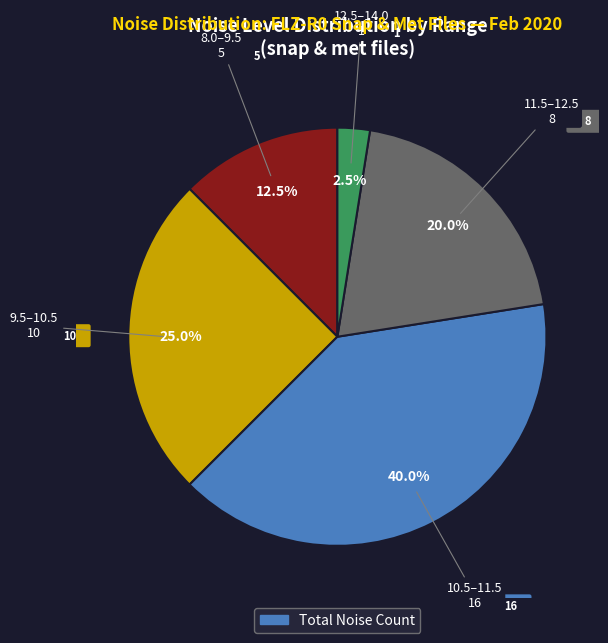

To the nearest percent, what is the average slice percentage?

20%